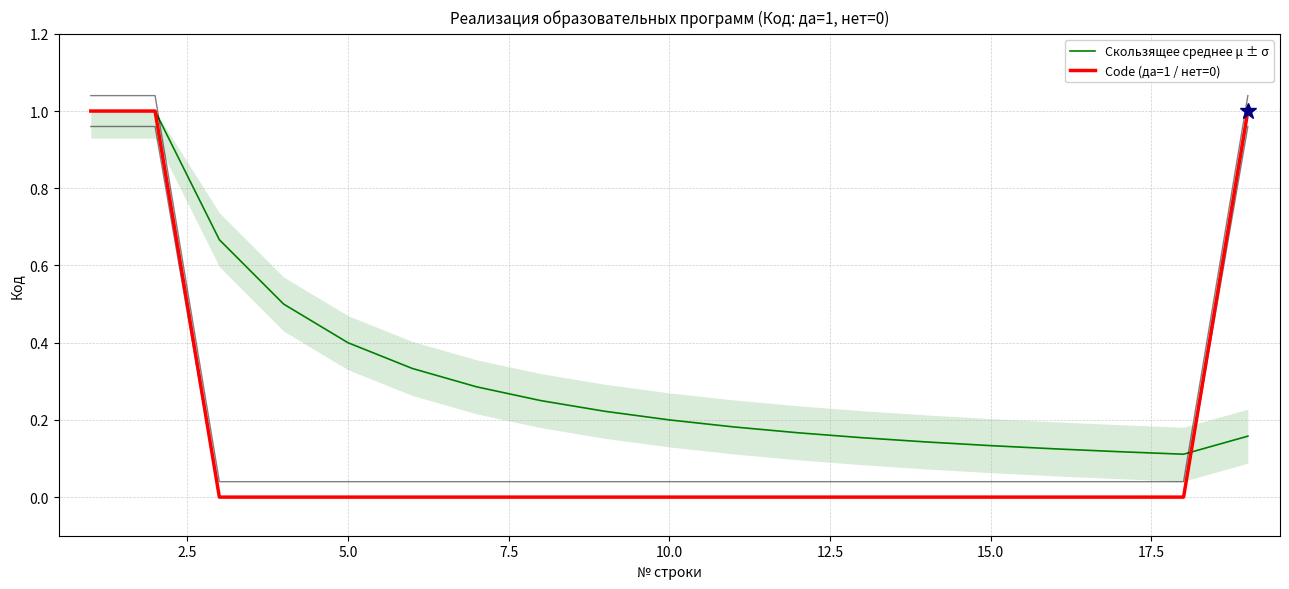

Does the chart display data point markers on the line(s)?

No